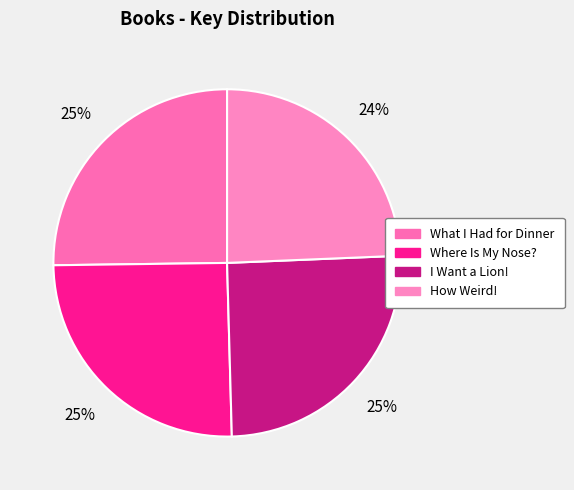

To the nearest percent, what is the average slice percentage?

25%